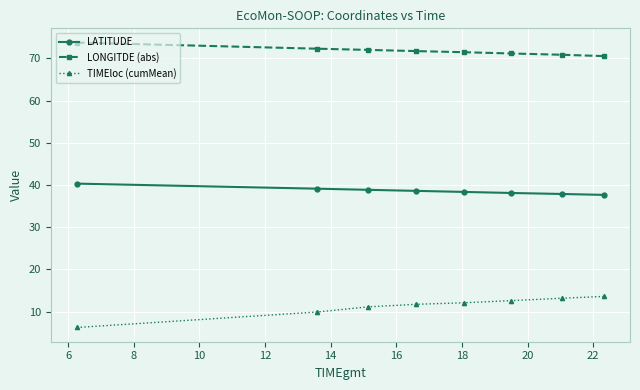

What is the value of the TIMEloc (cumMean) point at the 6th from the left?

12.6